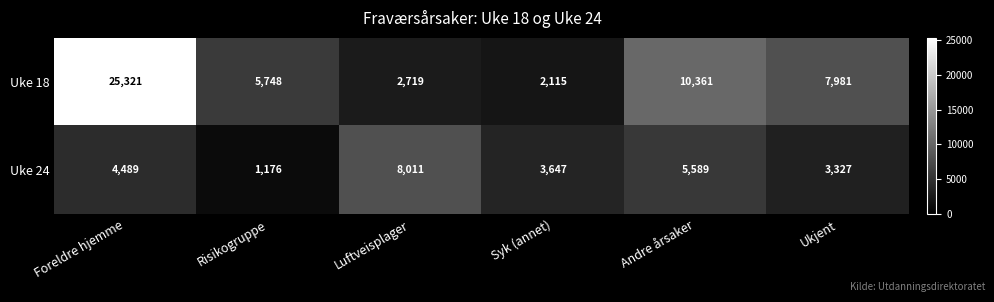

What is the difference between the maximum and minimum values in the Uke 18 series?

23206